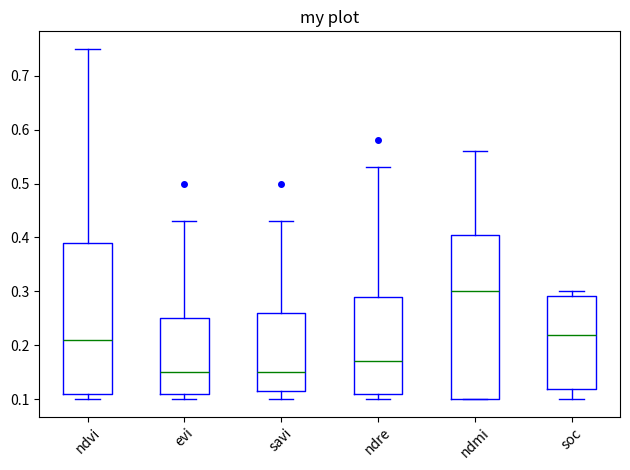

Which box has the highest median line?

ndmi